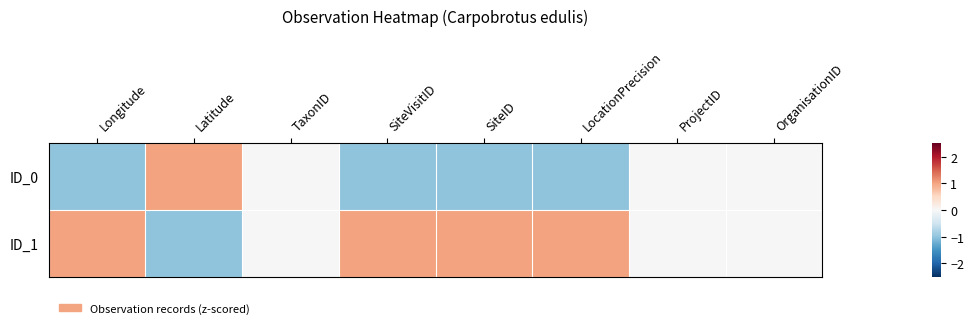

Which series has the largest total across all categories?

ID_1